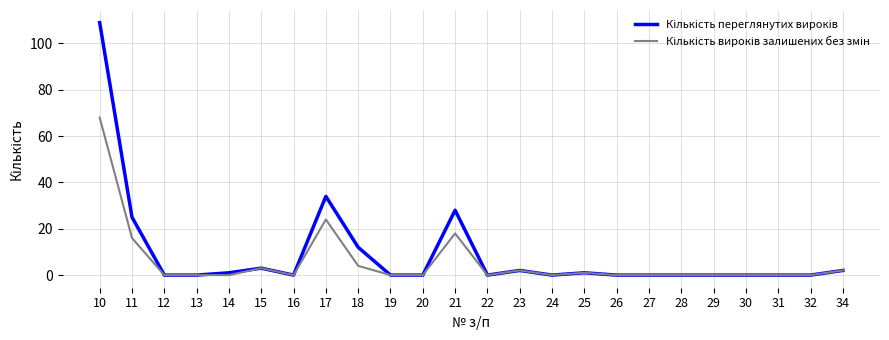

What is the greatest value displayed?

109